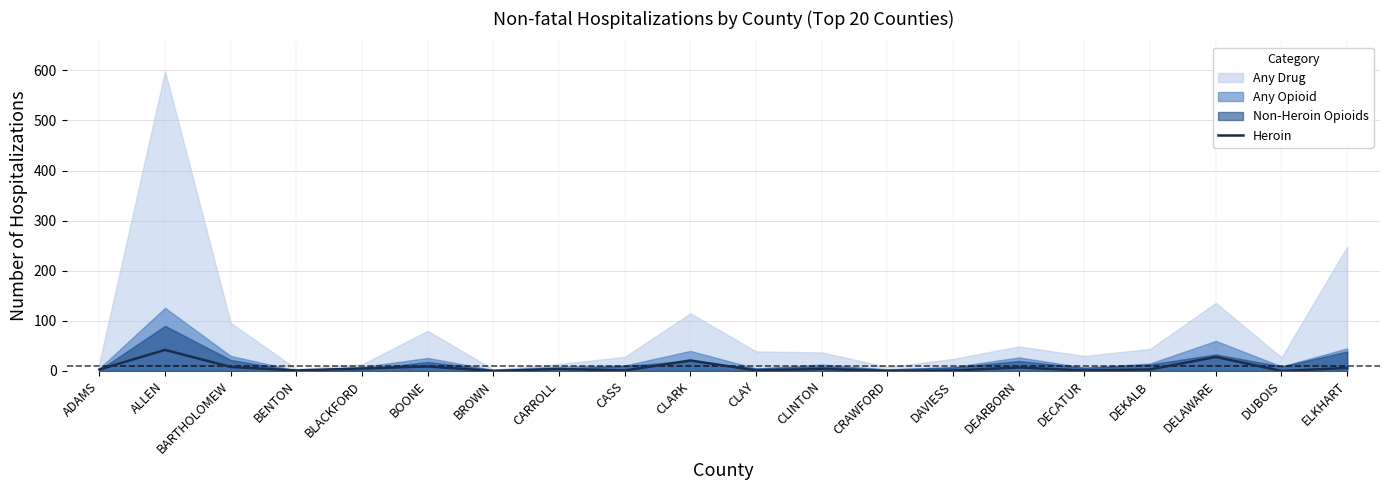

The value of Heroin at CRAWFORD is 0. True or false?

True